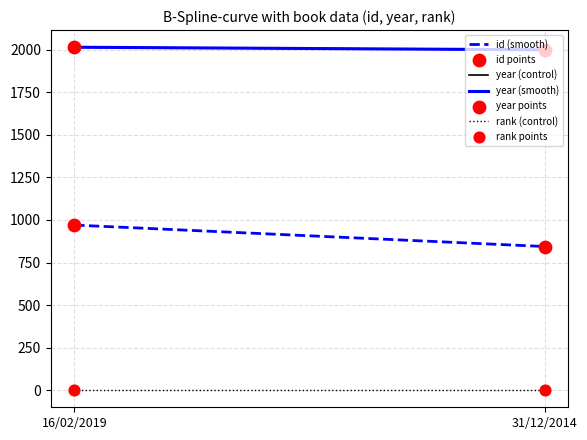

Which series contains the highest Y value?

year